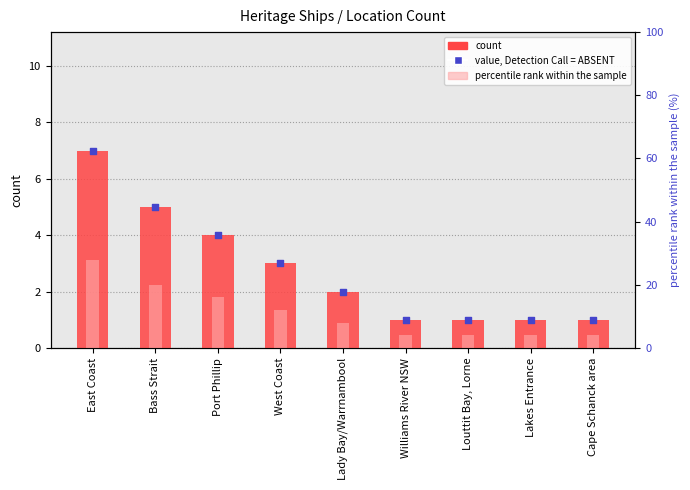

Which series has the widest spread of Y values?

percentile rank within the sample